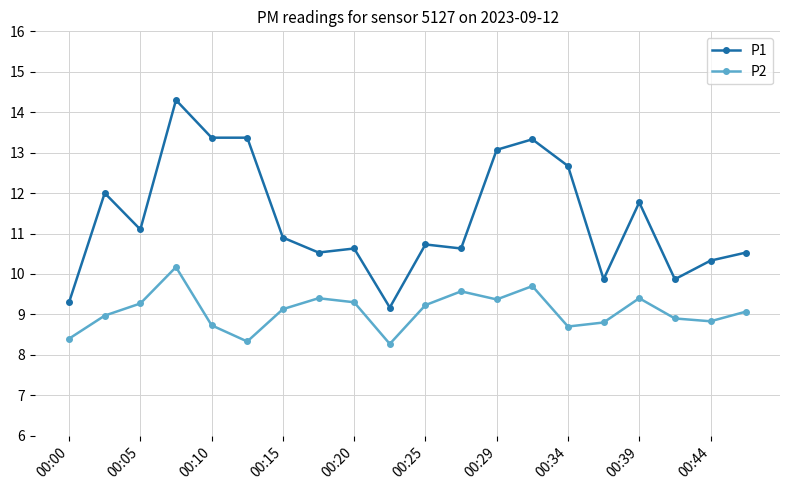

Which series has the largest total across all categories?

P1